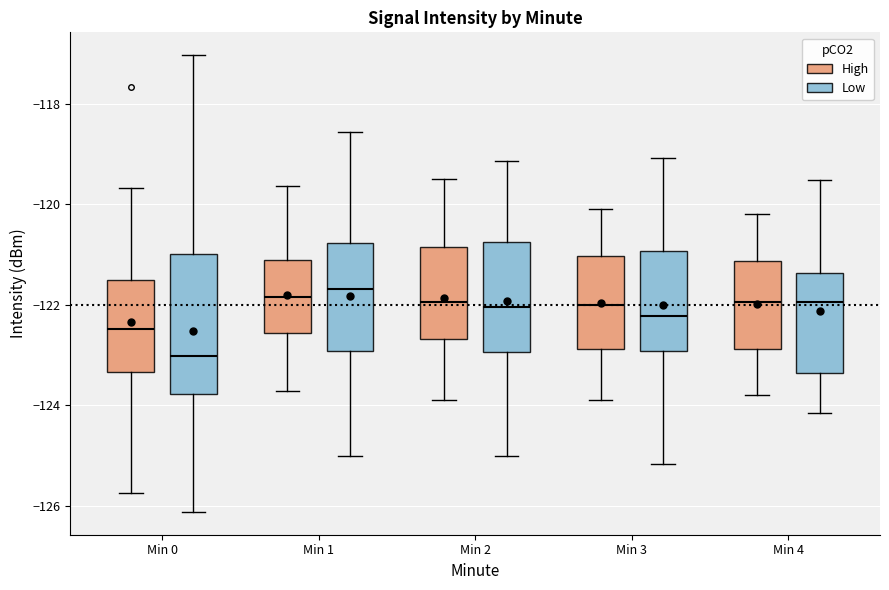

Which box is the tallest, from its lower edge to its upper edge?

Min 0 (Low)